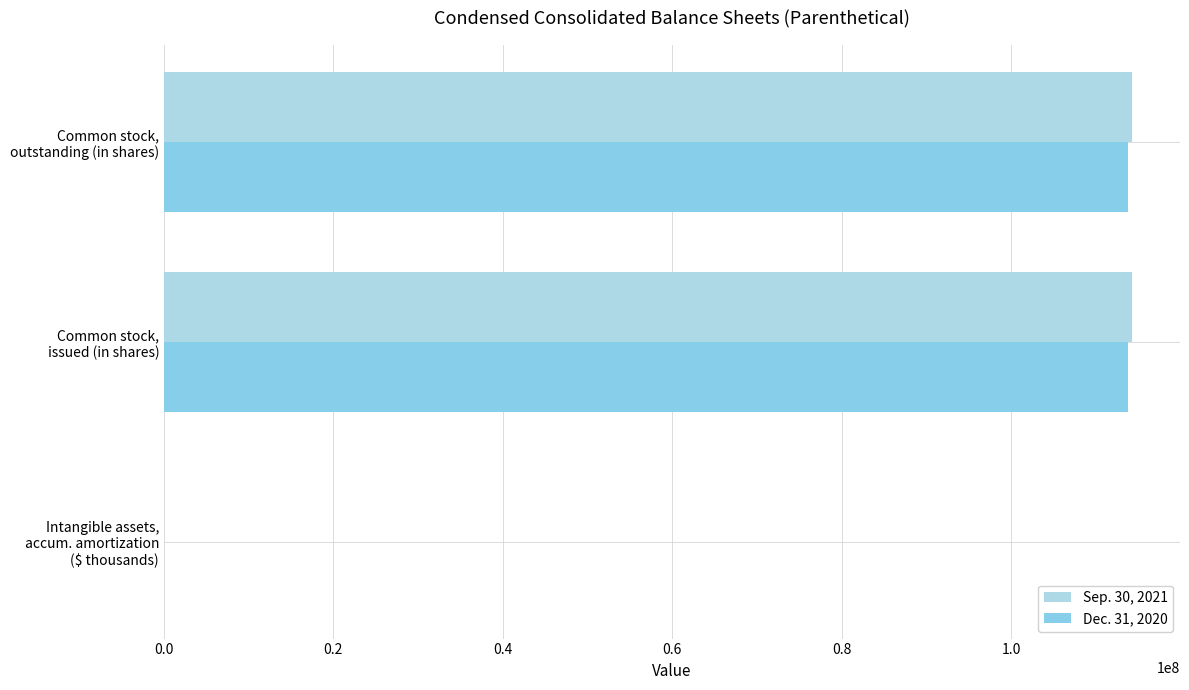

How many series are shown in this chart?

2